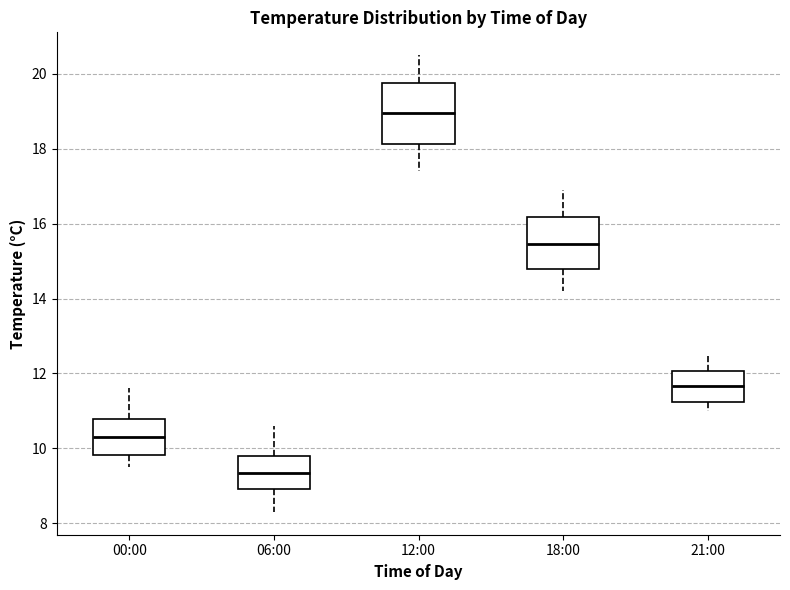

Which box has the lowest median line?

06:00